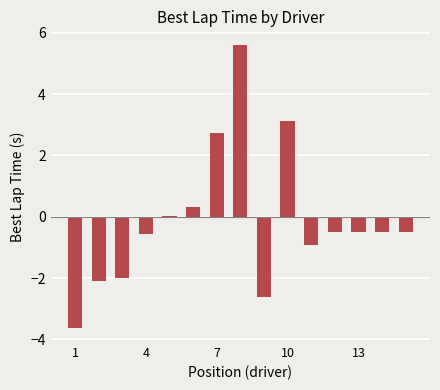

What is the sum of all values?

-2.0